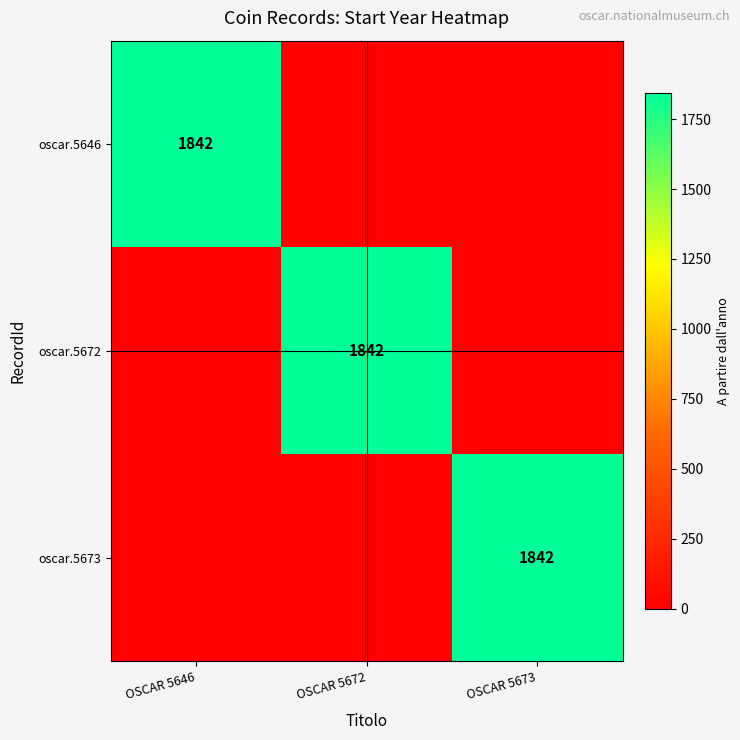

The oscar.5646 series shows 1274 at OSCAR 5646. True or false?

False